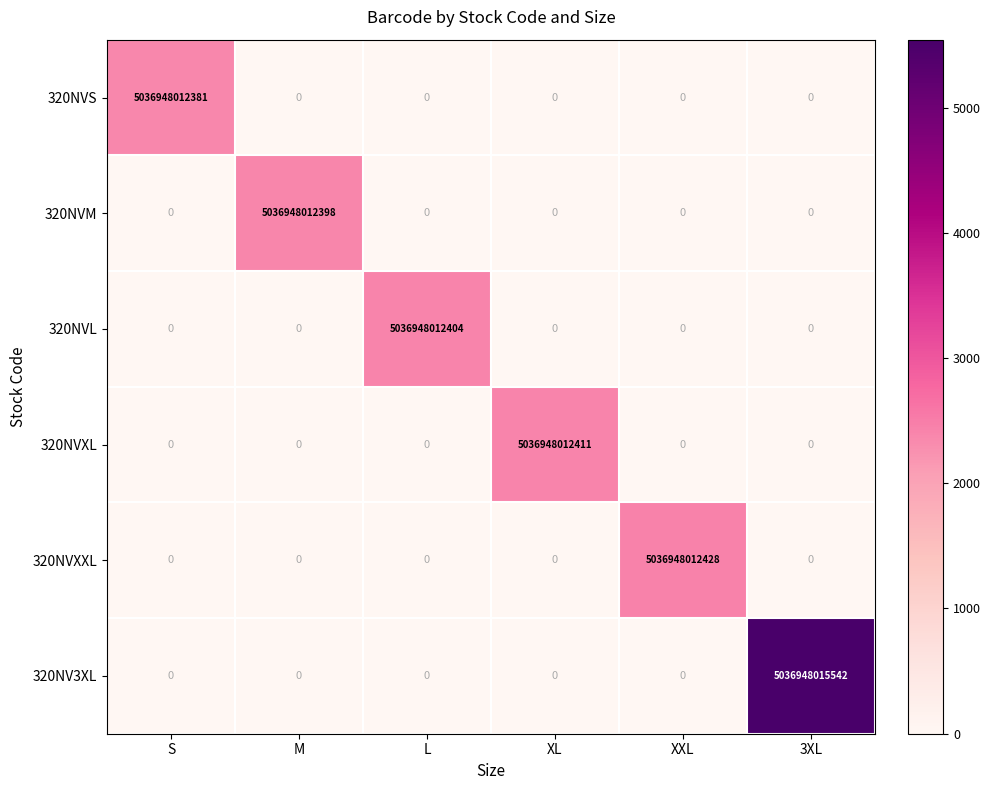

Is it true that 320NVXL equals 1668646148286 at M?

False